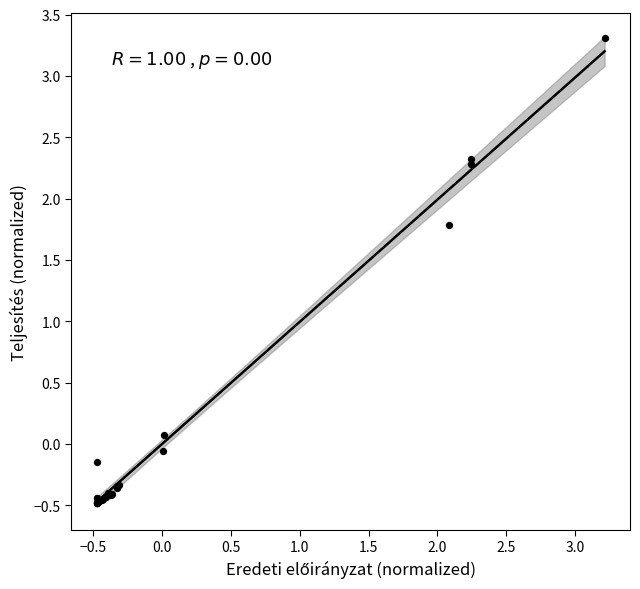

What Y value in the scatter plot is closest to 1?

1.8